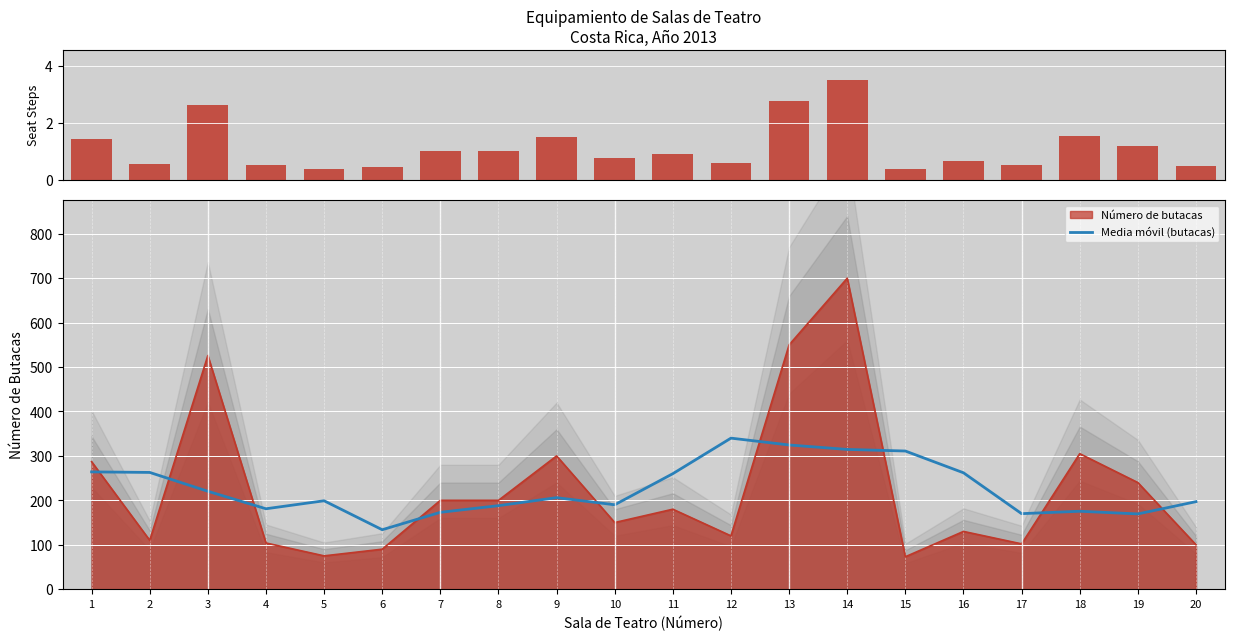

Reading left to right, extract all data points from this chart.

Número de butacas (norm): 1.4	0.6	2.6	0.5	0.4	0.5	1.0	1.0	1.5	0.8	0.9	0.6	2.8	3.5	0.4	0.7	0.5	1.5	1.2	0.5
Media móvil (butacas): 264.0	262.8	220.4	181.0	199.0	133.8	173.0	188.0	206.0	190.0	260.0	340.0	324.6	314.6	311.0	262.0	170.0	175.4	169.4	197.0